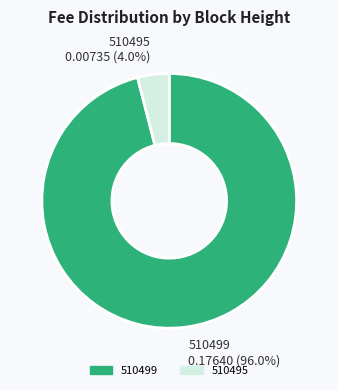

To the nearest percent, what portion does 510495 represent?

4%